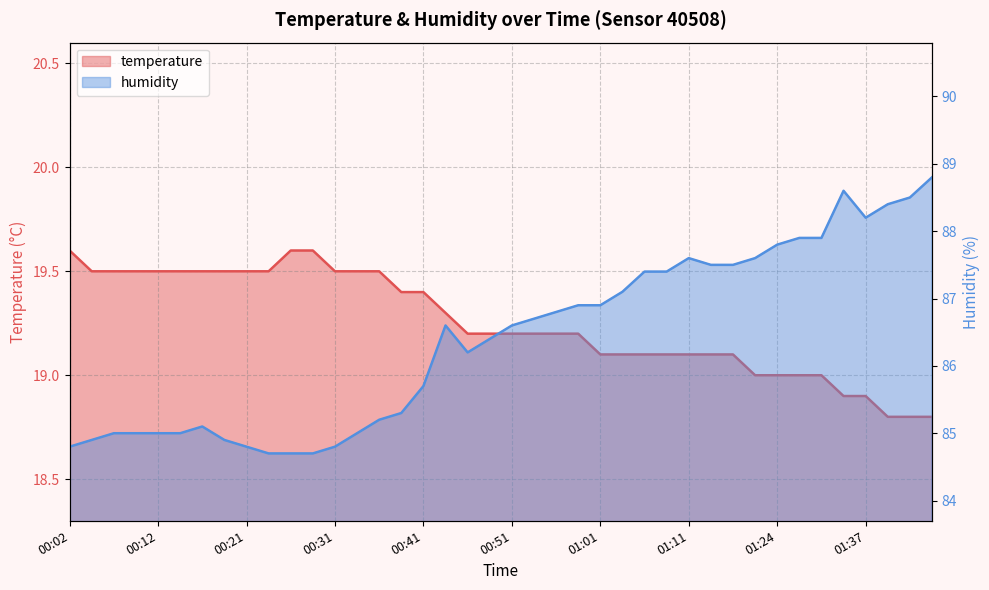

List the series in order of their peak value, highest first.

humidity, temperature